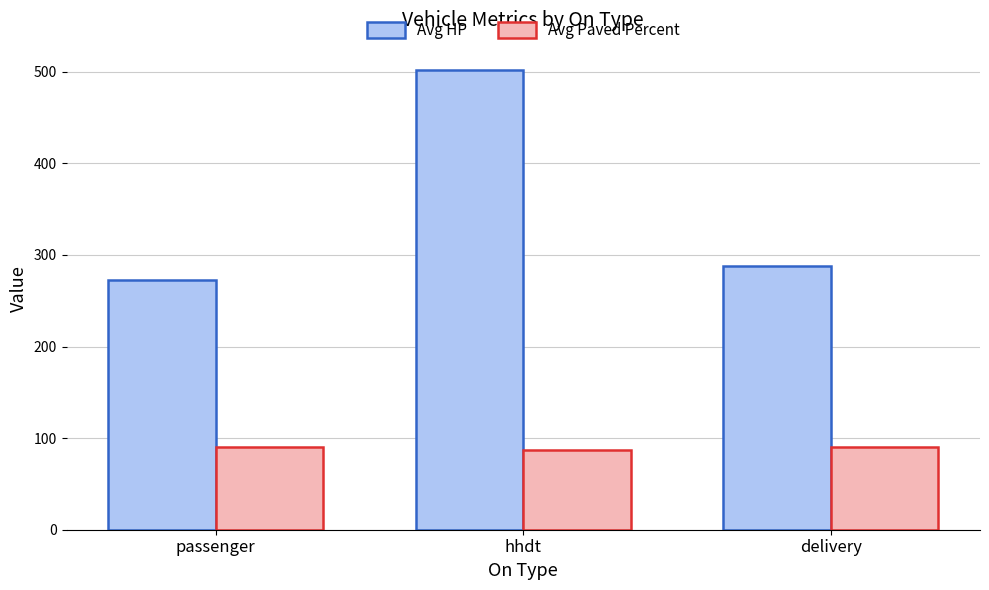

At which label does Avg HP reach its minimum?

passenger